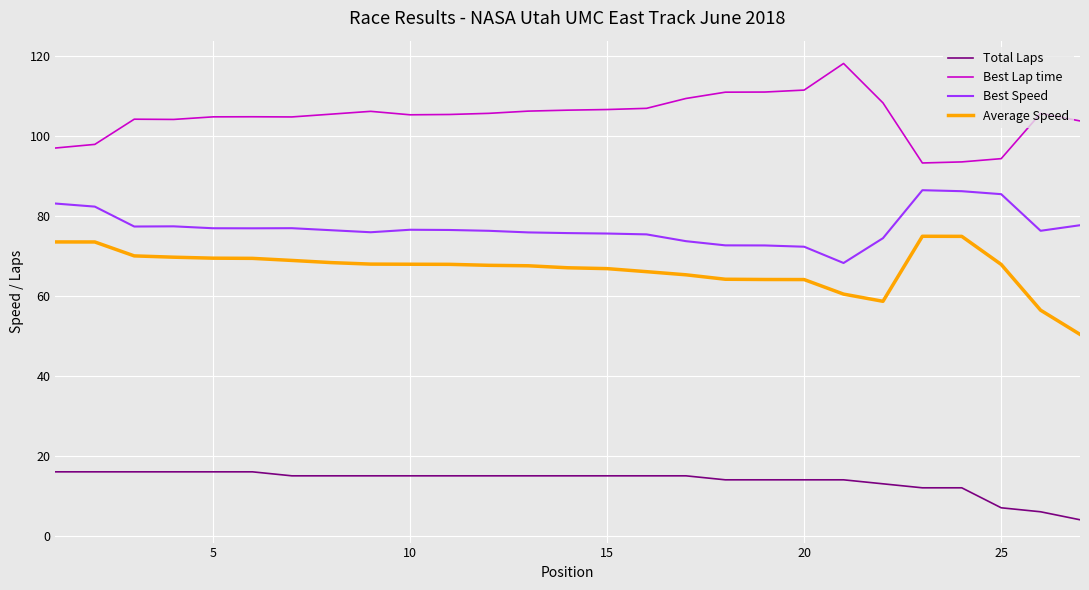

True or false: Best Lap time and Total Laps cross at least once.

False